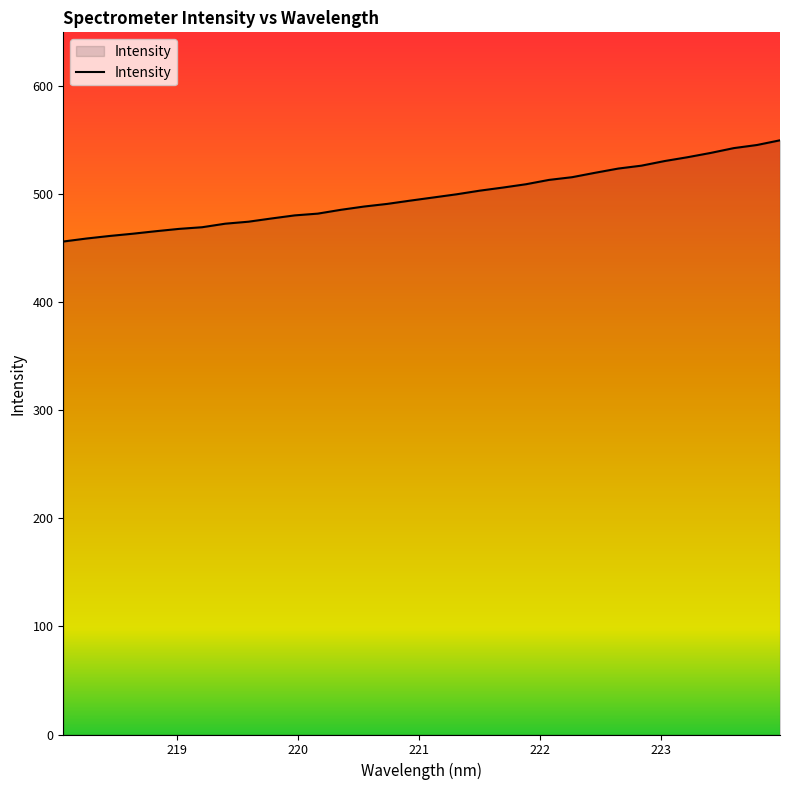

What is the average value?

498.4